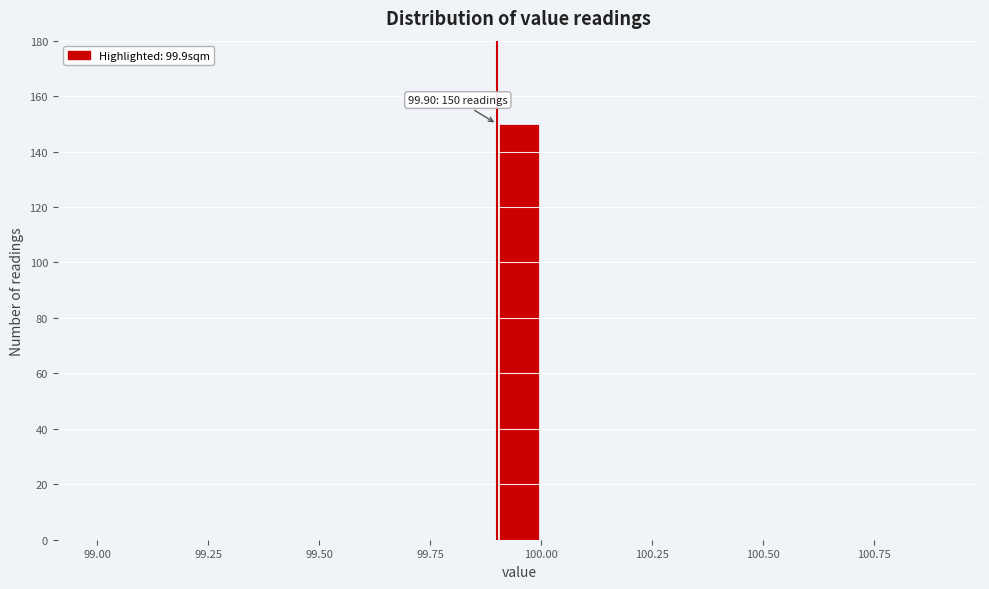

Read against the x-axis, roughly where is the centre of the tallest bar?

99.95